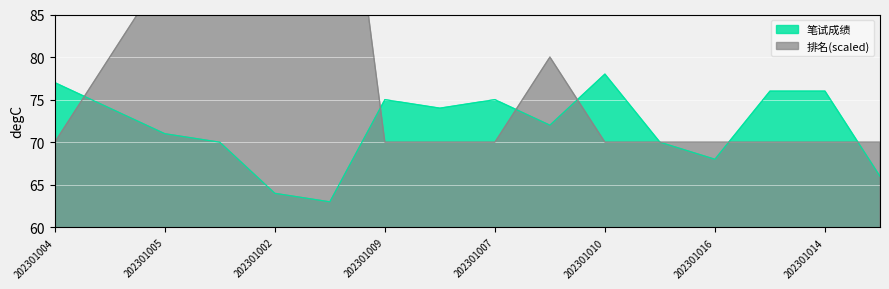

Is the value of 排名 at 202301013 greater than the value of 笔试成绩 at 202301013?

No